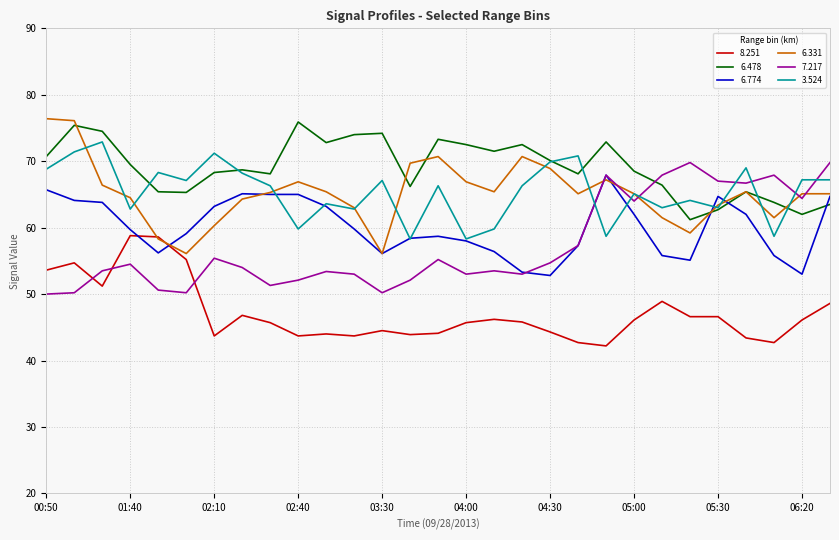

Which series has the largest total across all categories?

6.478